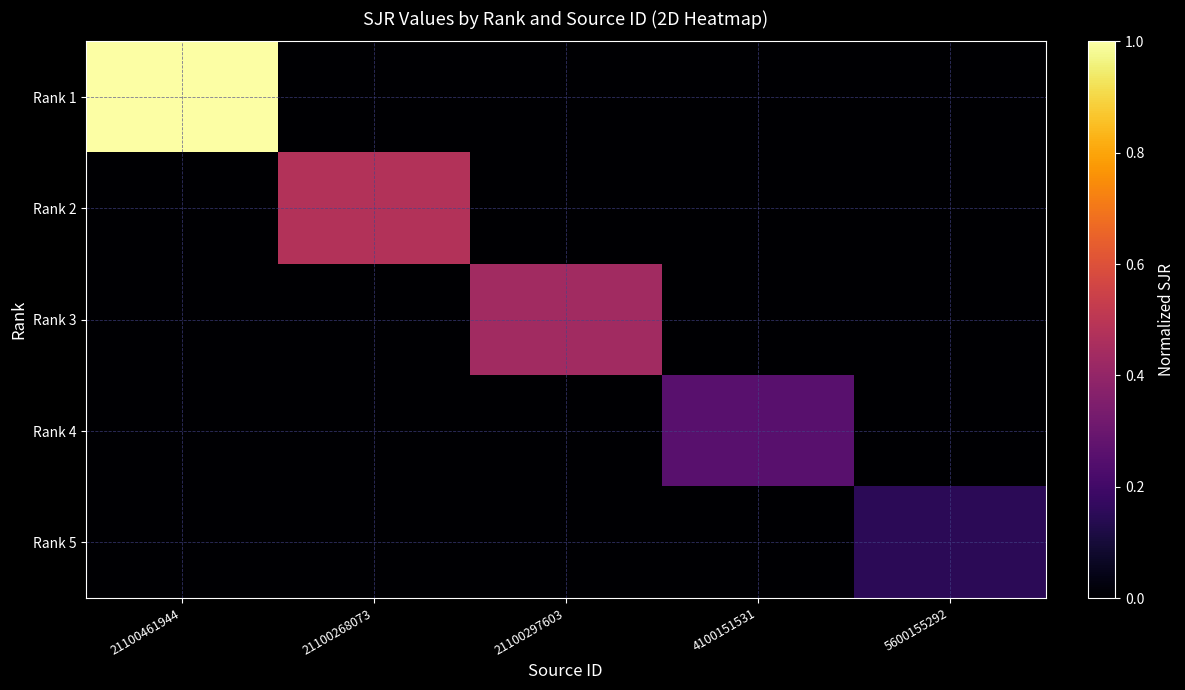

Which series changed the most between 21100297603 and 5600155292?

Rank 3